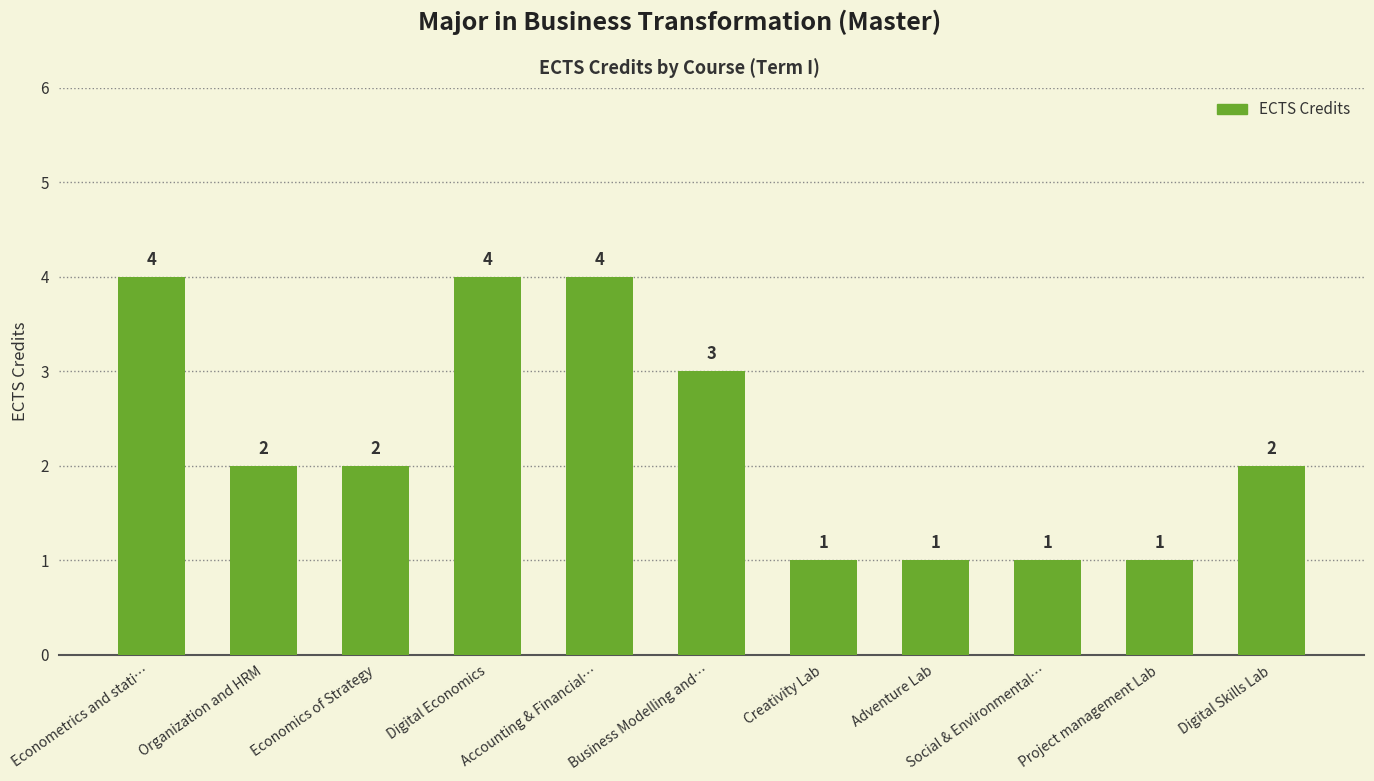

Between Social & Environmental… and Business Modelling and…, which is larger?

Business Modelling and…